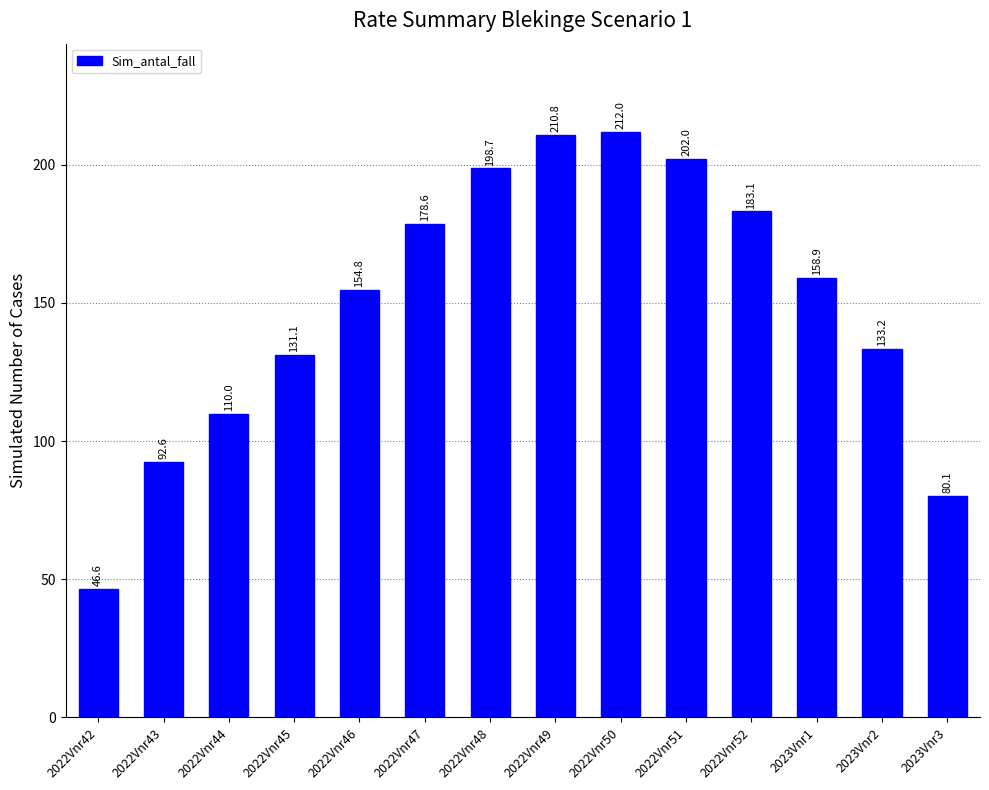

List the labels in order of value, largest first.

2022Vnr50, 2022Vnr49, 2022Vnr51, 2022Vnr48, 2022Vnr52, 2022Vnr47, 2023Vnr1, 2022Vnr46, 2023Vnr2, 2022Vnr45, 2022Vnr44, 2022Vnr43, 2023Vnr3, 2022Vnr42